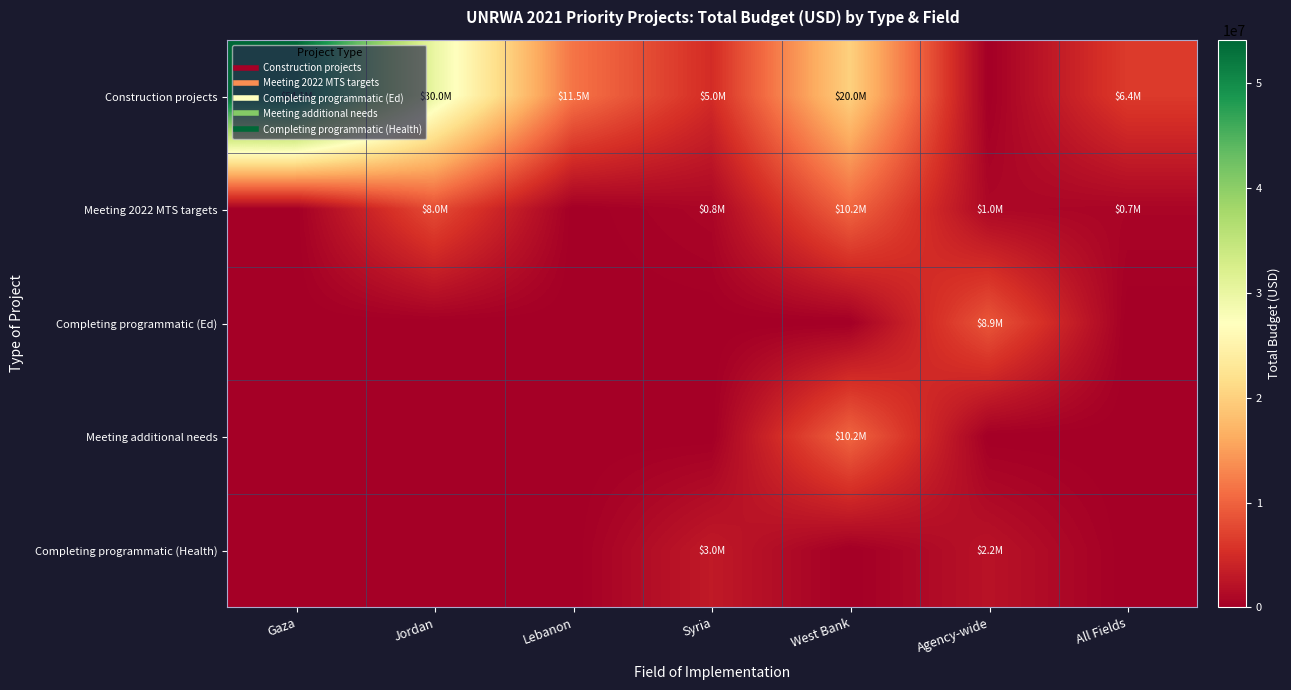

Between West Bank and Agency-wide, which is larger?

West Bank